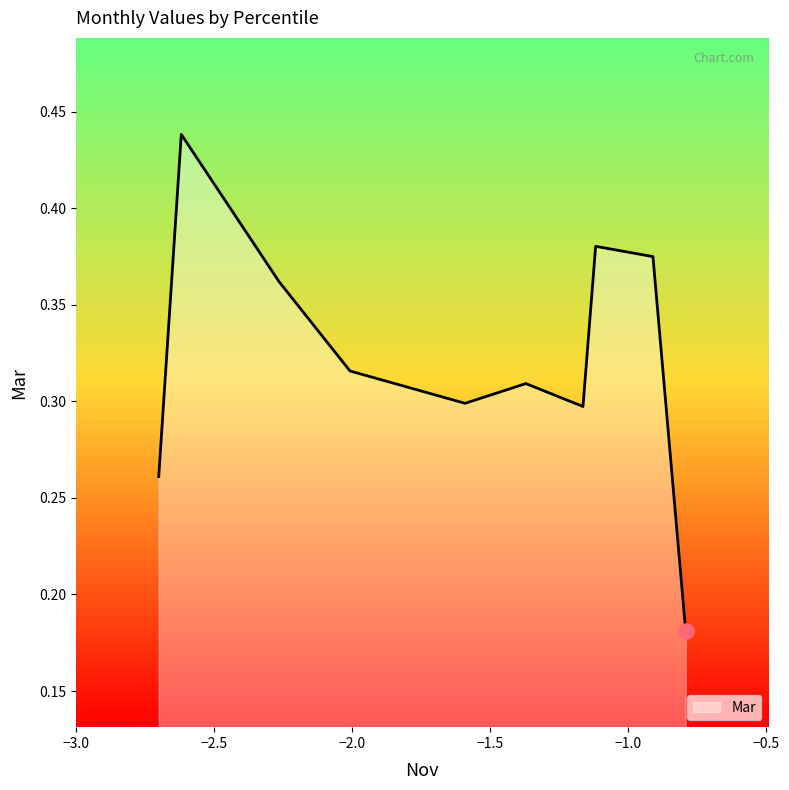

Is this an area chart (filled region under the line)?

Yes